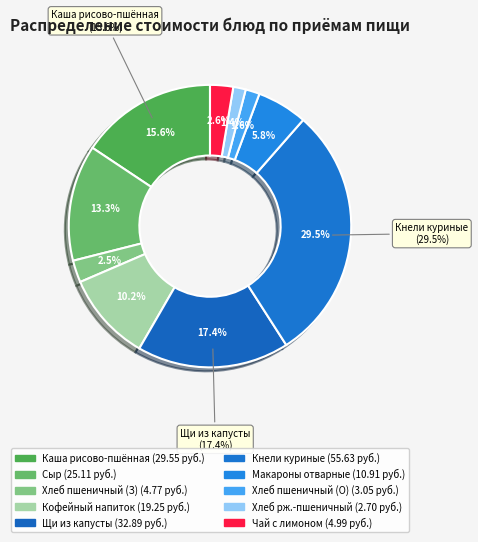

True or false: ХЛЕБ ПШЕНИЧНЫЙ (Завтрак) accounts for 3% of the total.

True